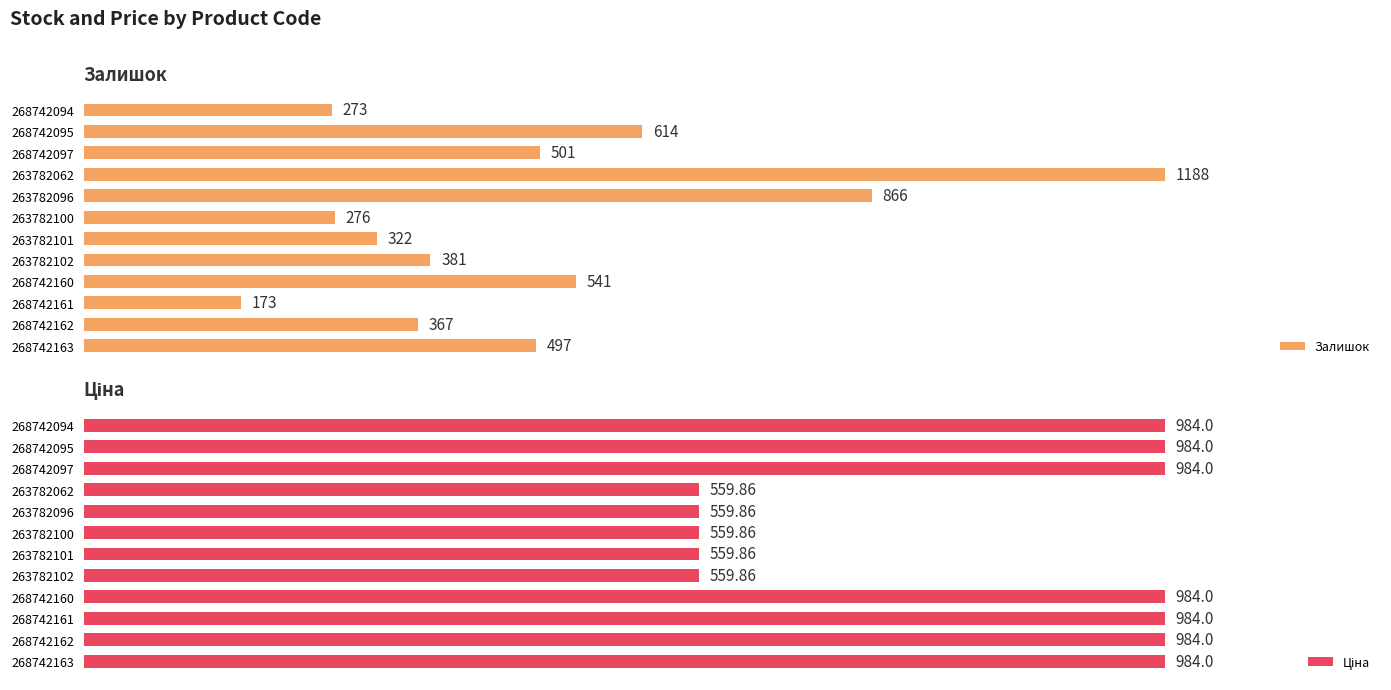

Rank the categories by Залишок value from lowest to highest.

268742161, 268742094, 263782100, 263782101, 268742162, 263782102, 268742163, 268742097, 268742160, 268742095, 263782096, 263782062